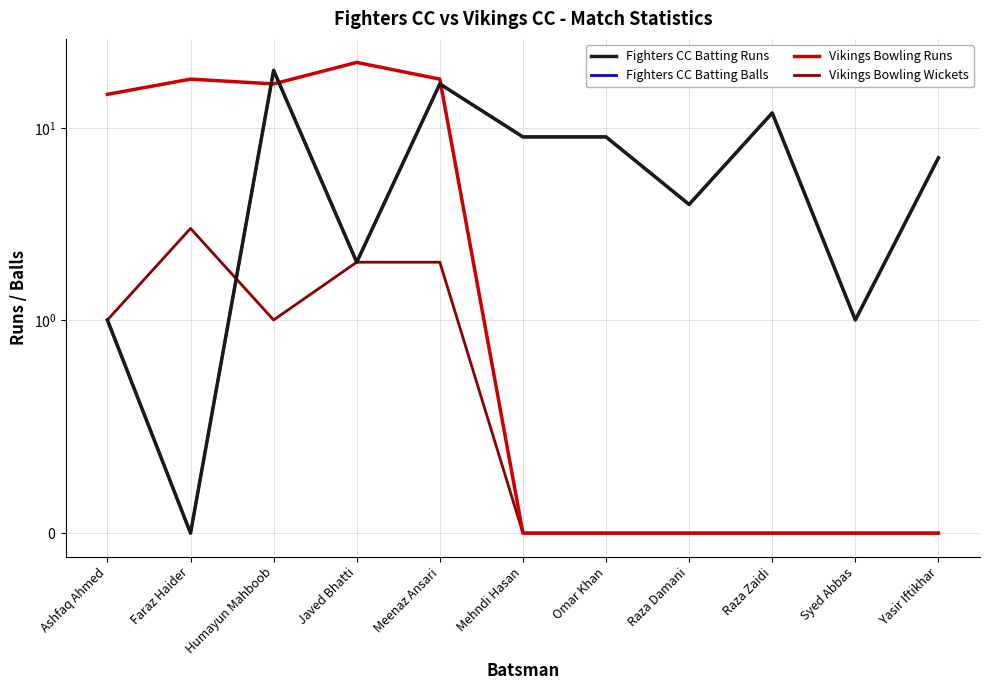

Which category has the highest value in the Vikings Bowling Runs series?

Javed Bhatti